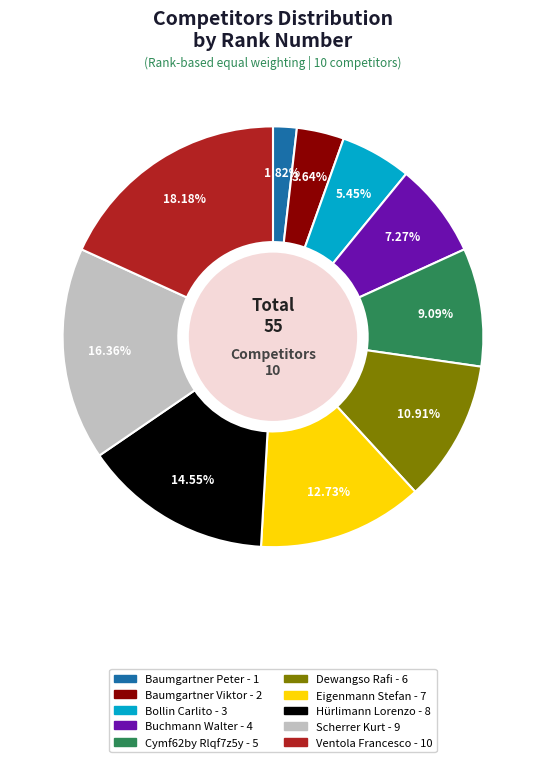

Rank the categories by value from highest to lowest.

Ventola Francesco, Scherrer Kurt, Hürlimann Lorenzo, Eigenmann Stefan, Dewangso Rafi, Cymf62by Rlqf7z5y, Buchmann Walter, Bollin Carlito, Baumgartner Viktor, Baumgartner Peter